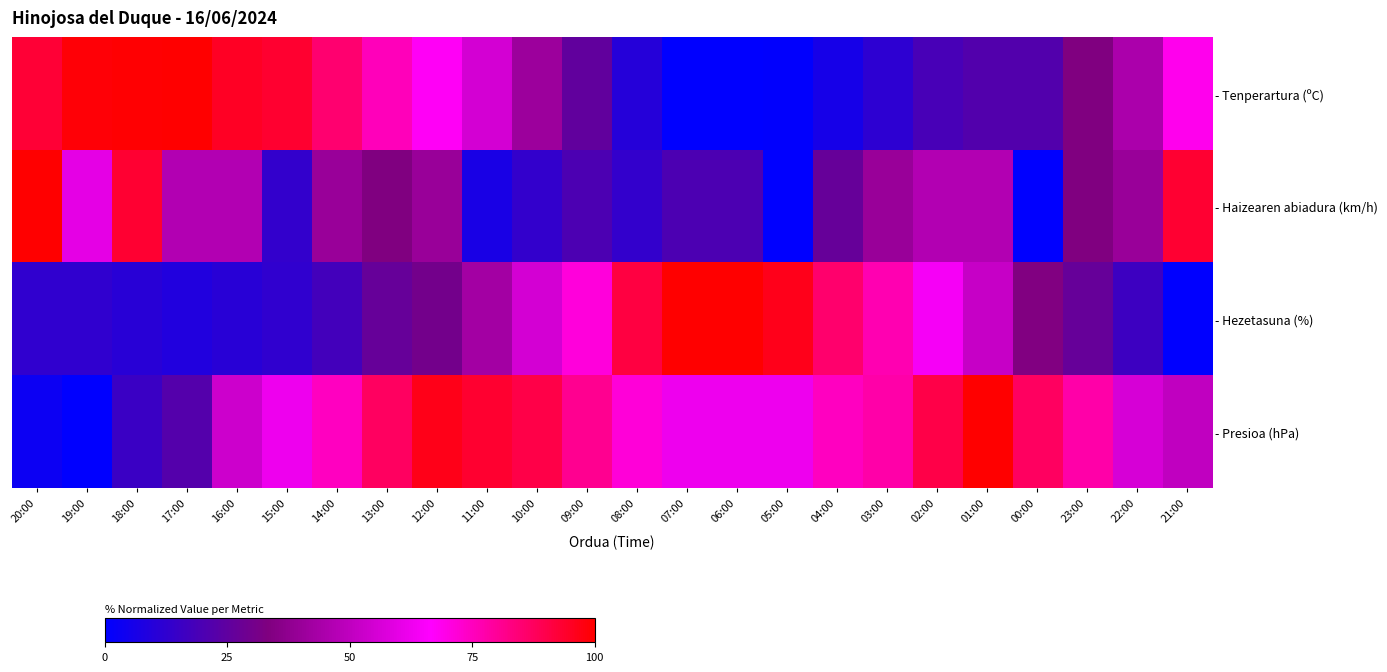

What is the total value across all series at 04:00?

193.4